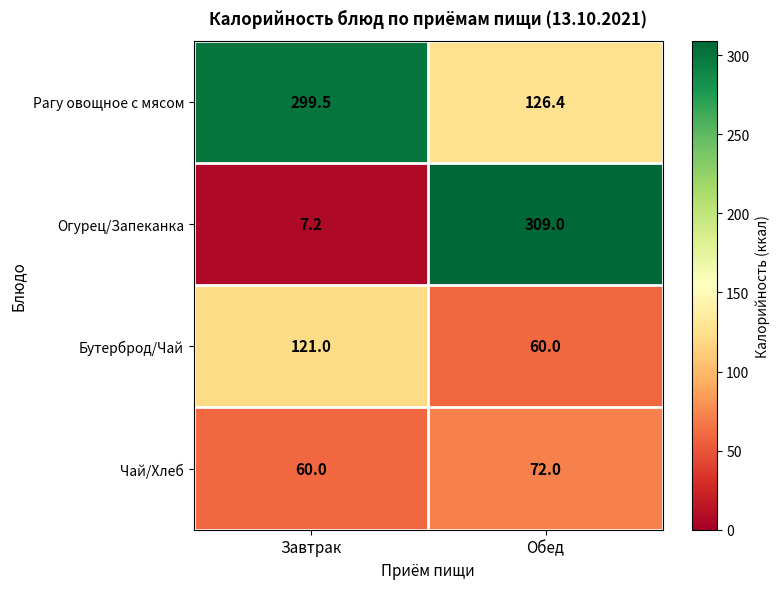

What is the smallest value displayed?

7.2